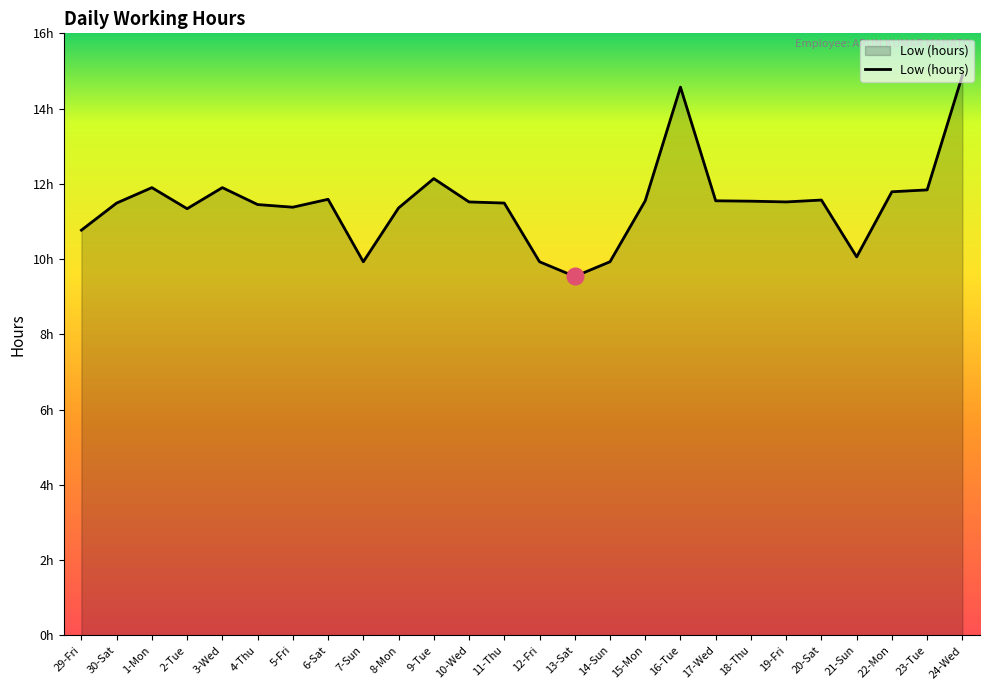

List the labels in order of value, largest first.

24-Wed, 16-Tue, 9-Tue, 1-Mon, 3-Wed, 23-Tue, 22-Mon, 6-Sat, 20-Sat, 15-Mon, 17-Wed, 18-Thu, 10-Wed, 19-Fri, 30-Sat, 11-Thu, 4-Thu, 5-Fri, 8-Mon, 2-Tue, 29-Fri, 21-Sun, 7-Sun, 12-Fri, 14-Sun, 13-Sat